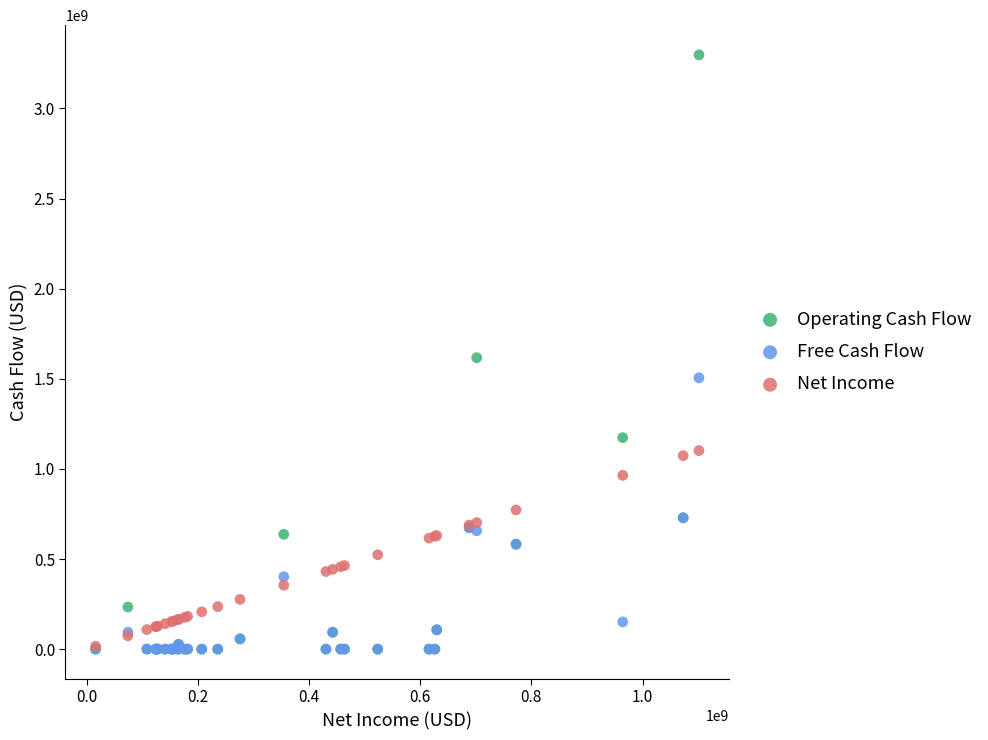

What are all the series names shown in the legend?

Operating Cash Flow, Free Cash Flow, Net Income